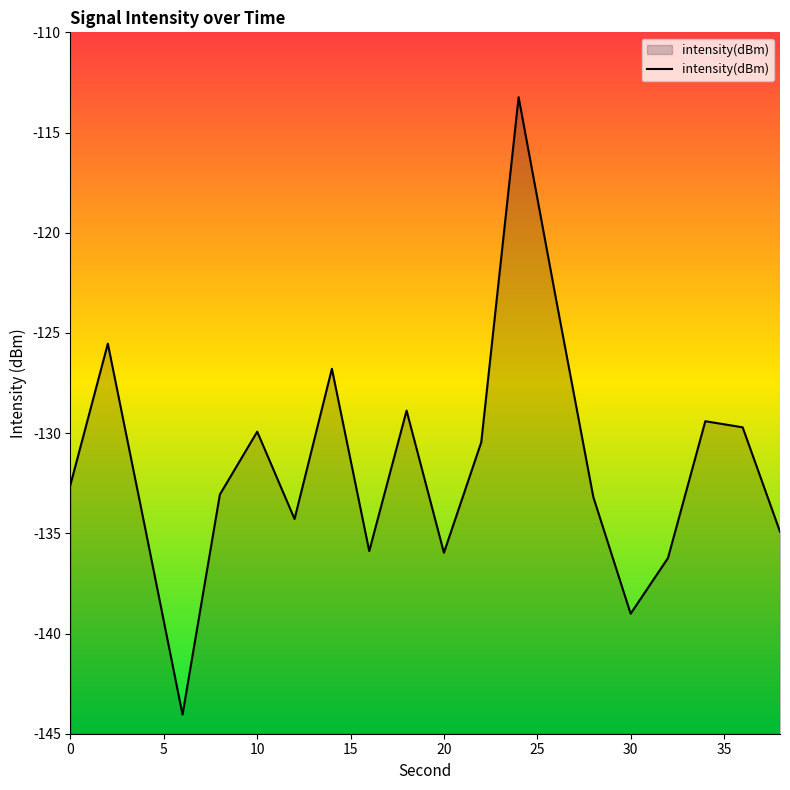

Rank the categories by value from highest to lowest.

24, 26, 2, 14, 18, 34, 36, 10, 22, 0, 8, 28, 12, 4, 38, 16, 20, 32, 30, 6